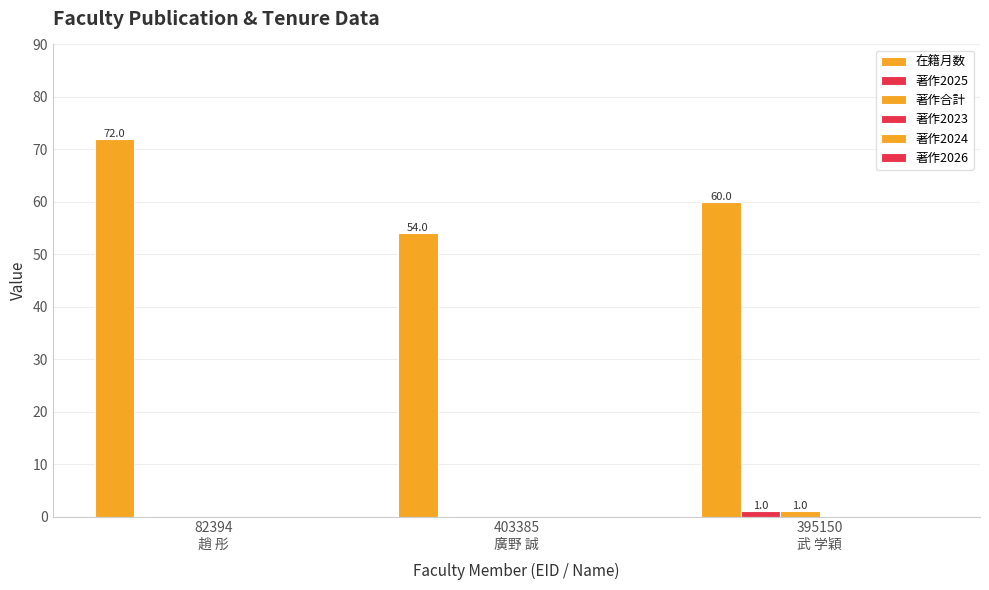

How many groups of bars are there?

3